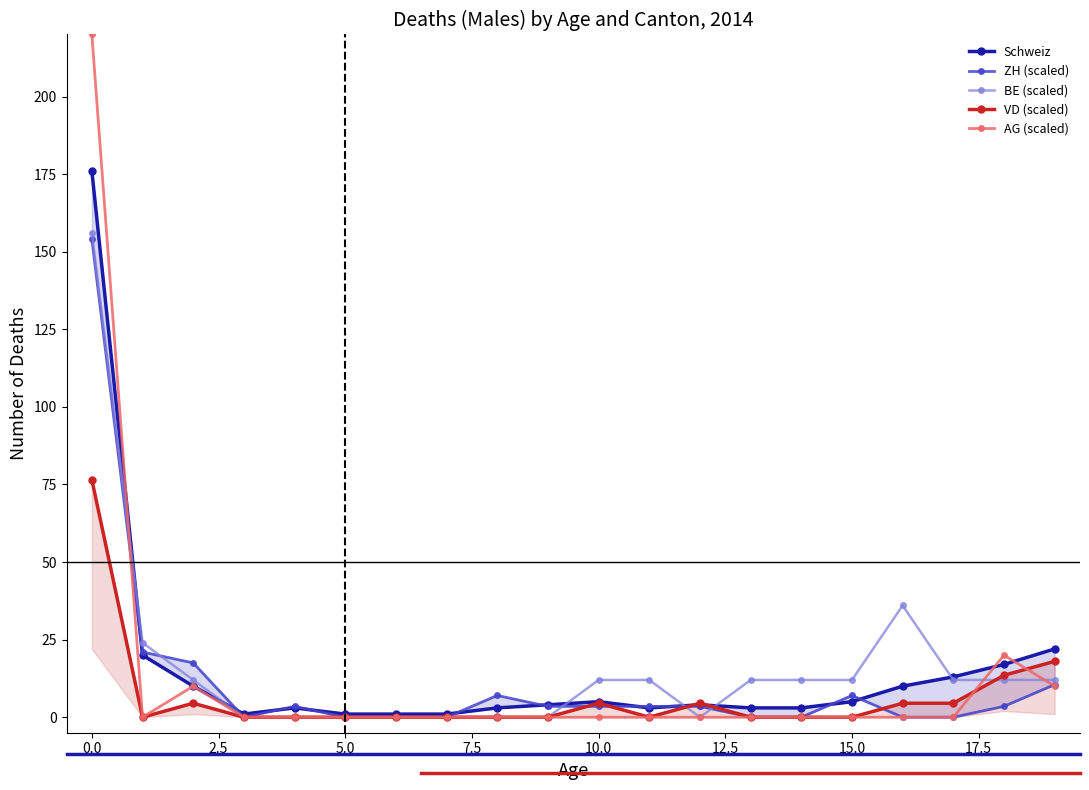

Read the Schweiz value at 19.

22.0